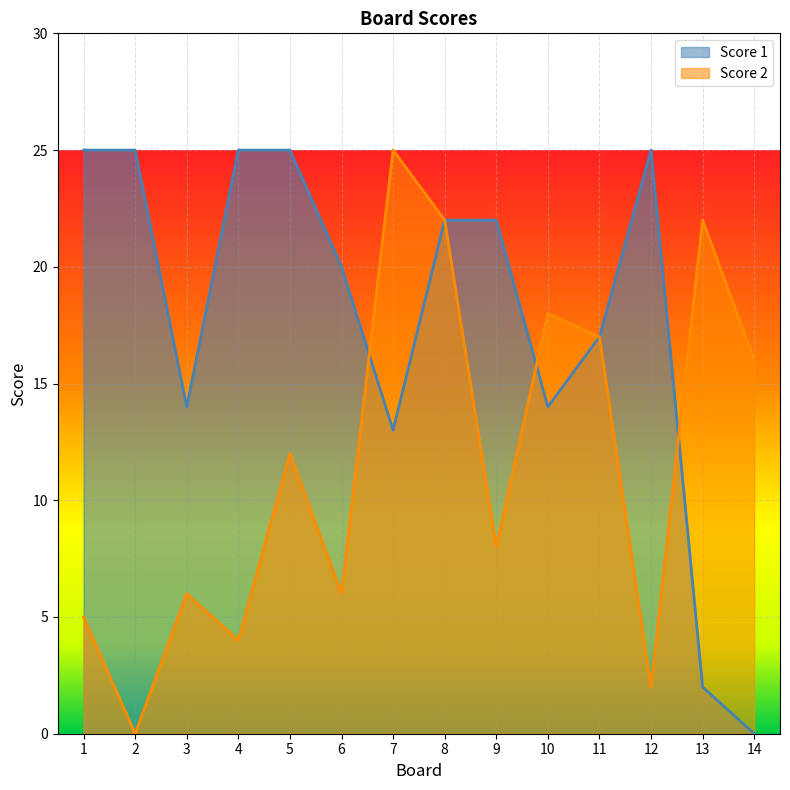

What is the spread (max minus min) of values at 7?

12